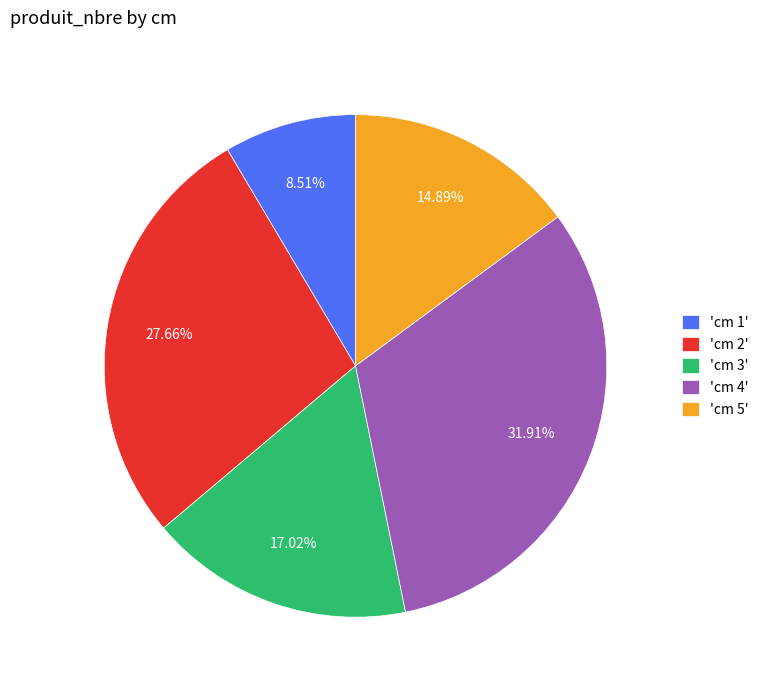

Do 'cm 4' and 'cm 2' together represent more than half of the pie?

Yes